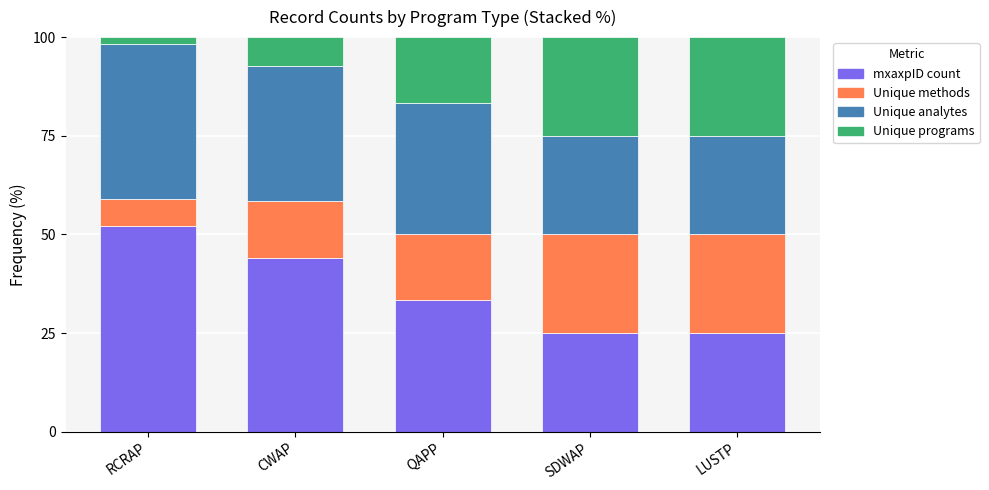

Reading left to right, transcribe the values for mxaxpID count.

RCRAP=52.0	CWAP=43.9	QAPP=33.3	SDWAP=25.0	LUSTP=25.0